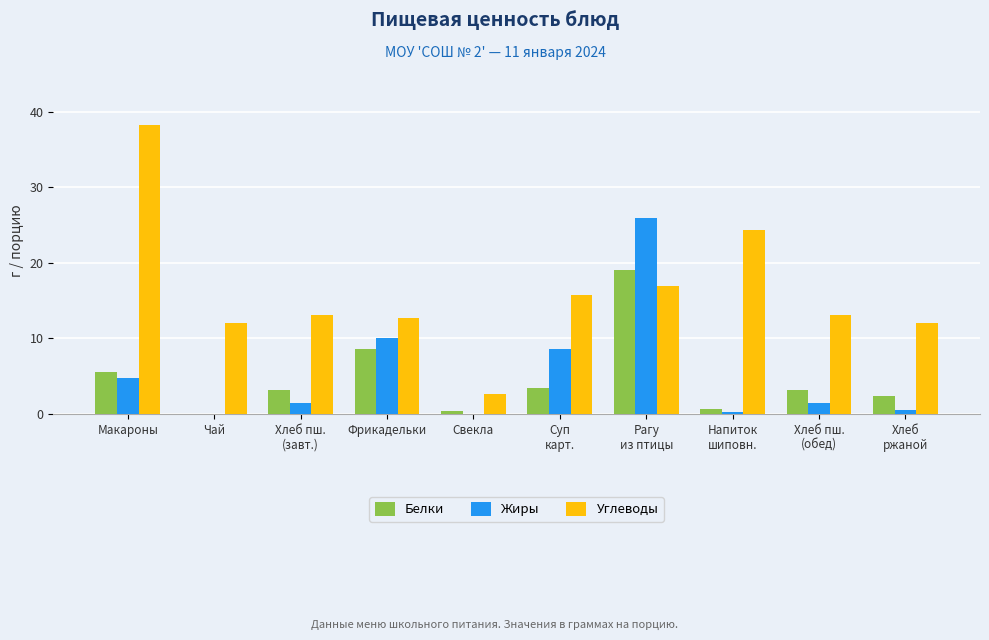

What is the sum of all Белки values?

46.5